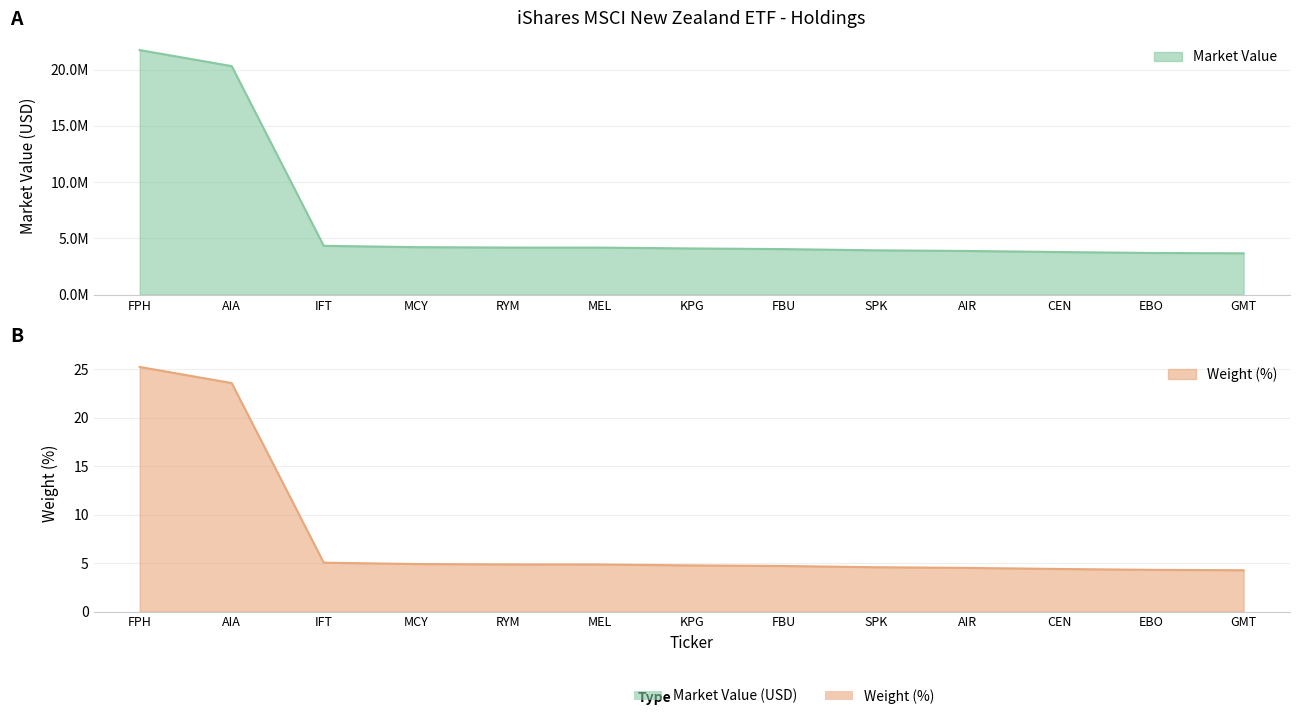

What is the difference between the highest and lowest values at AIA?

20304960.1